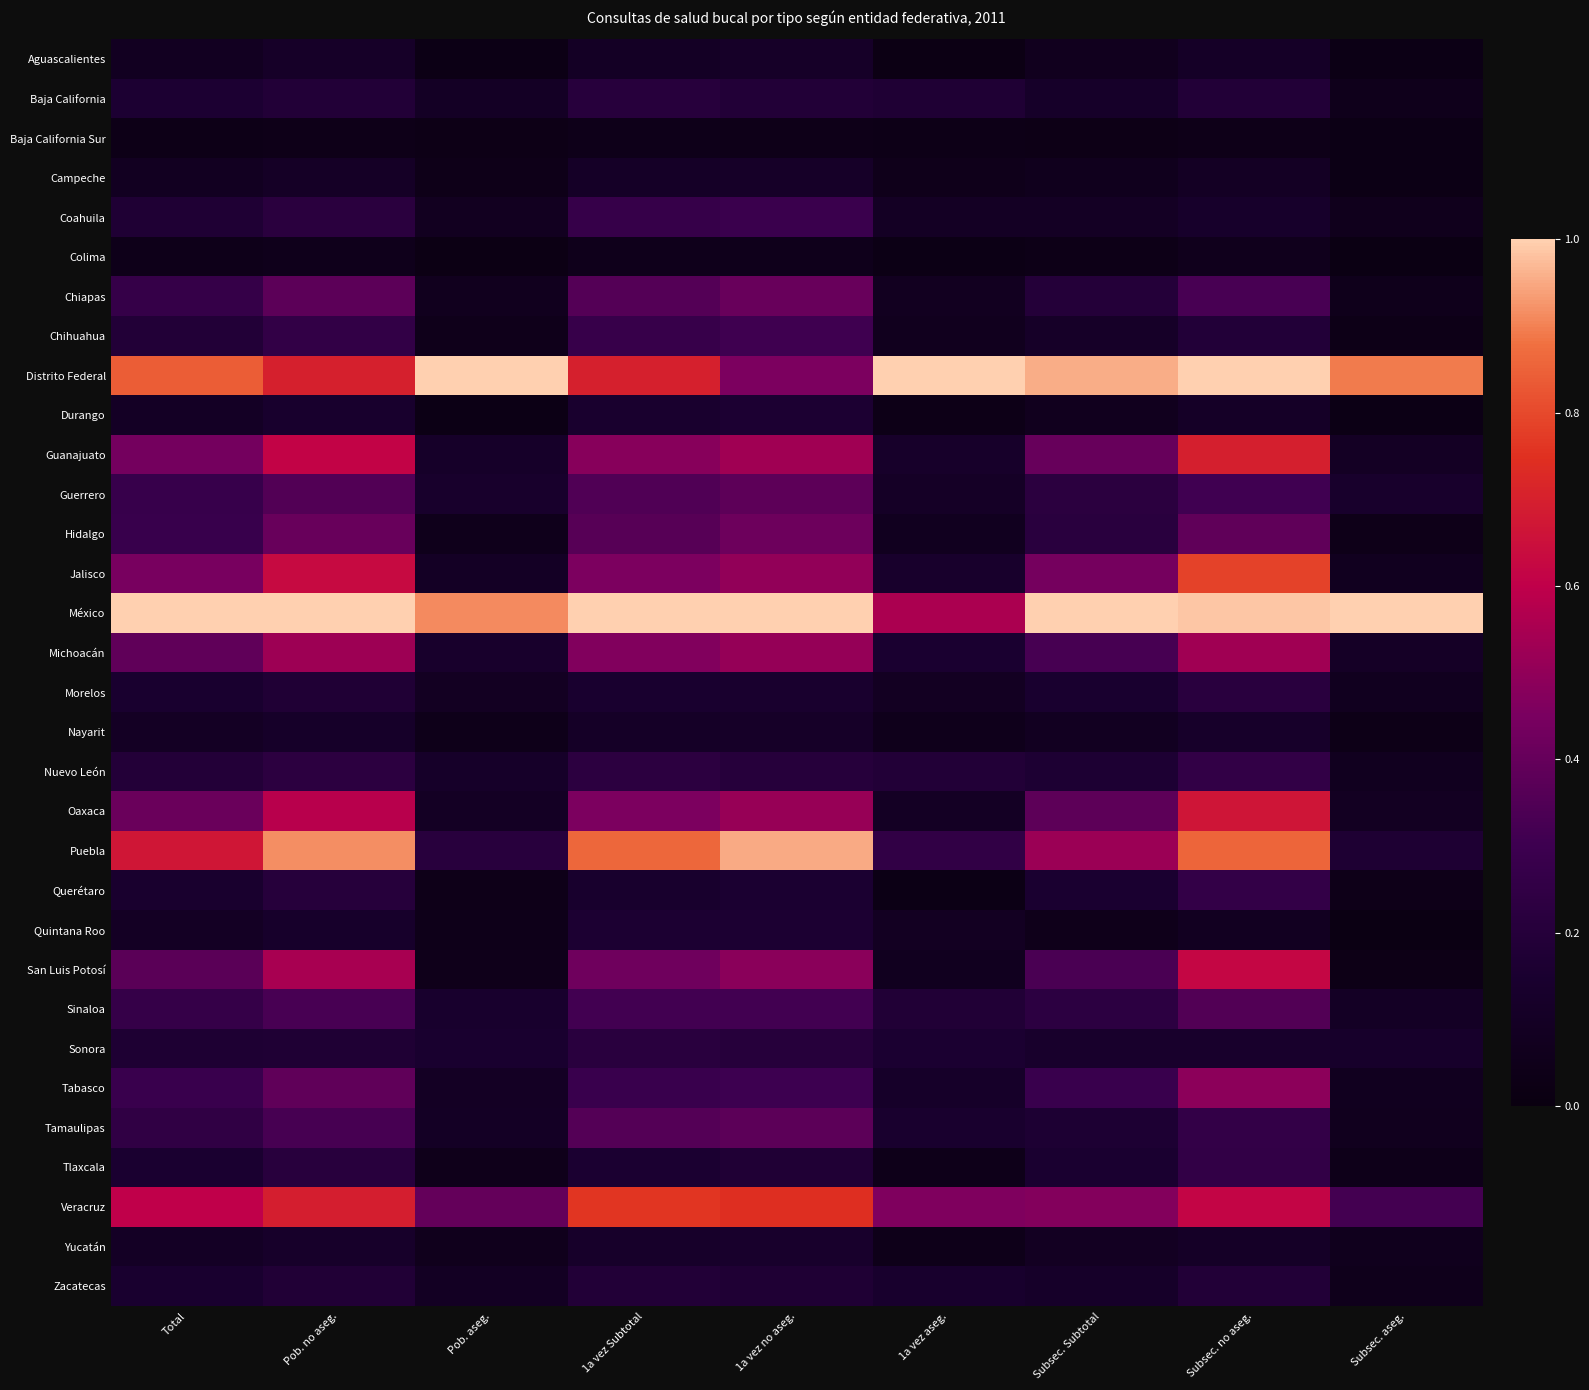

Which has a higher value, Subsec. aseg. or Subsec. Subtotal?

Subsec. Subtotal